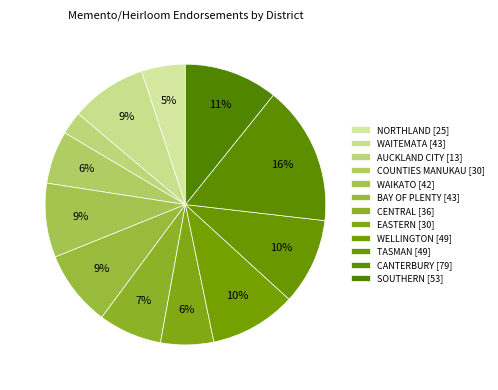

To the nearest percent, what is the difference between the NORTHLAND and WELLINGTON slice percentages?

5%